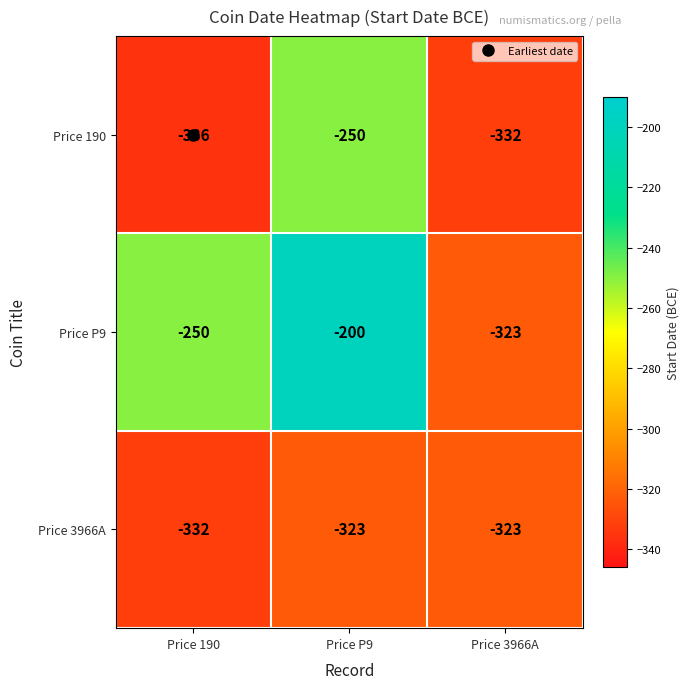

Which series has the largest range (max minus min)?

Price P9